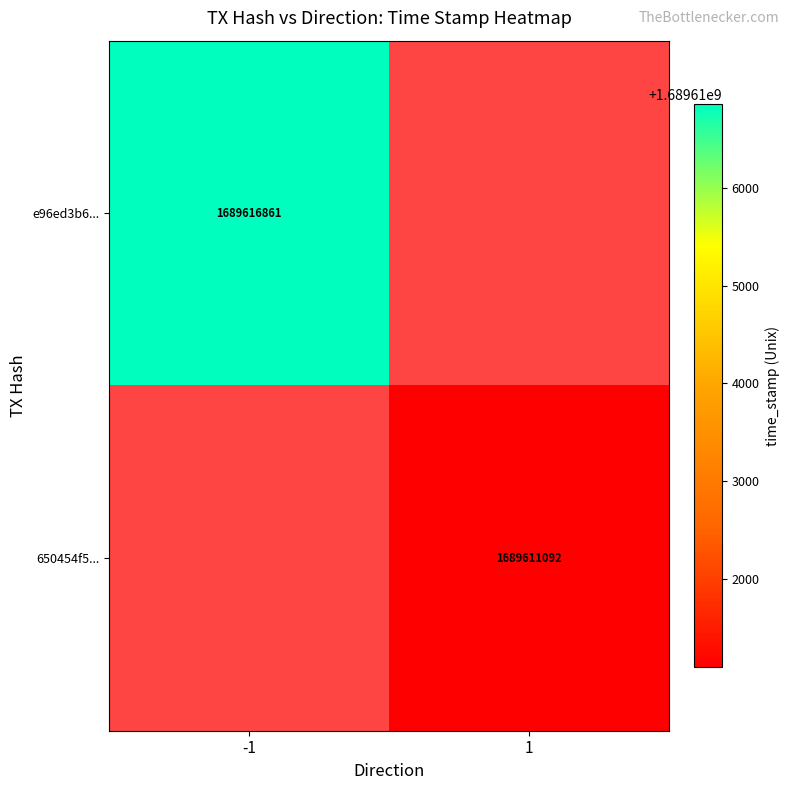

The value of e96ed3b6... at -1 is 2445890420. True or false?

False